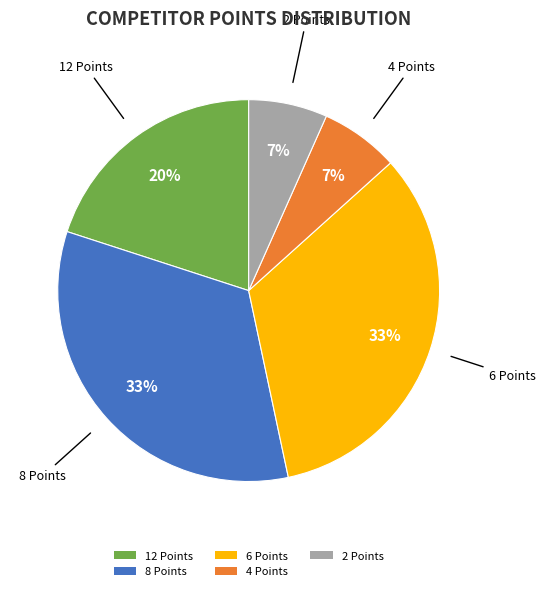

To the nearest percent, what portion does 12 Points represent?

20%